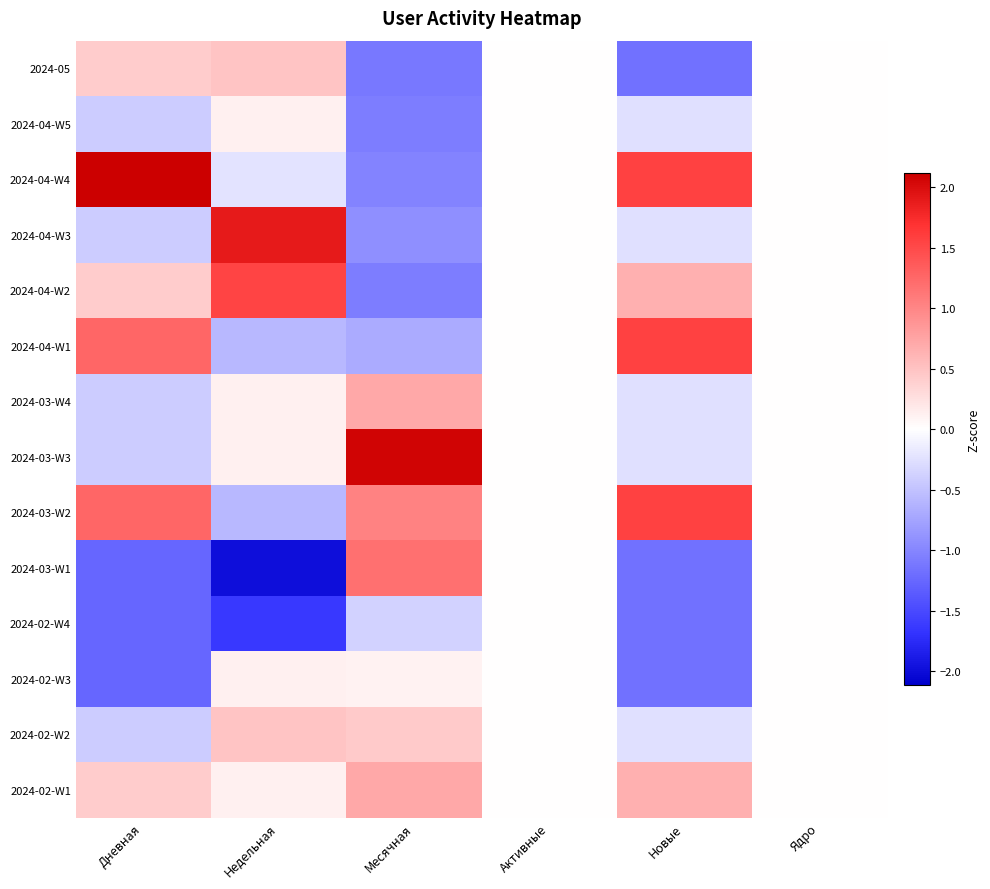

Which series has the largest range (max minus min)?

2024-03-W1